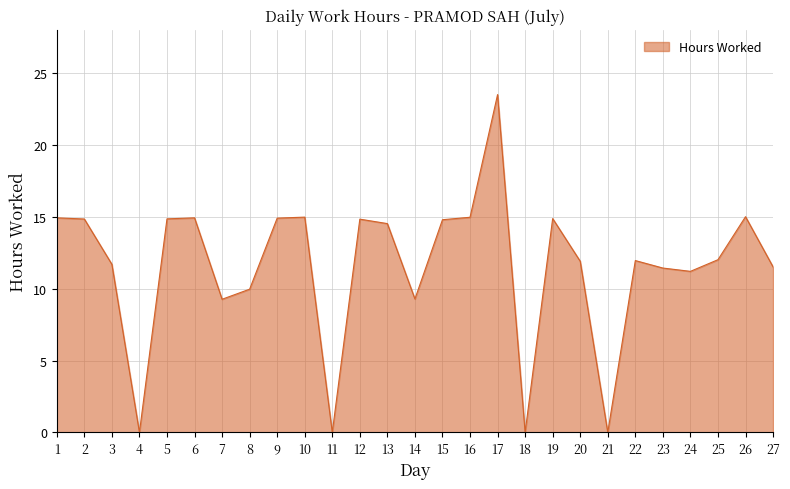

Where does the data first go above 12?

1